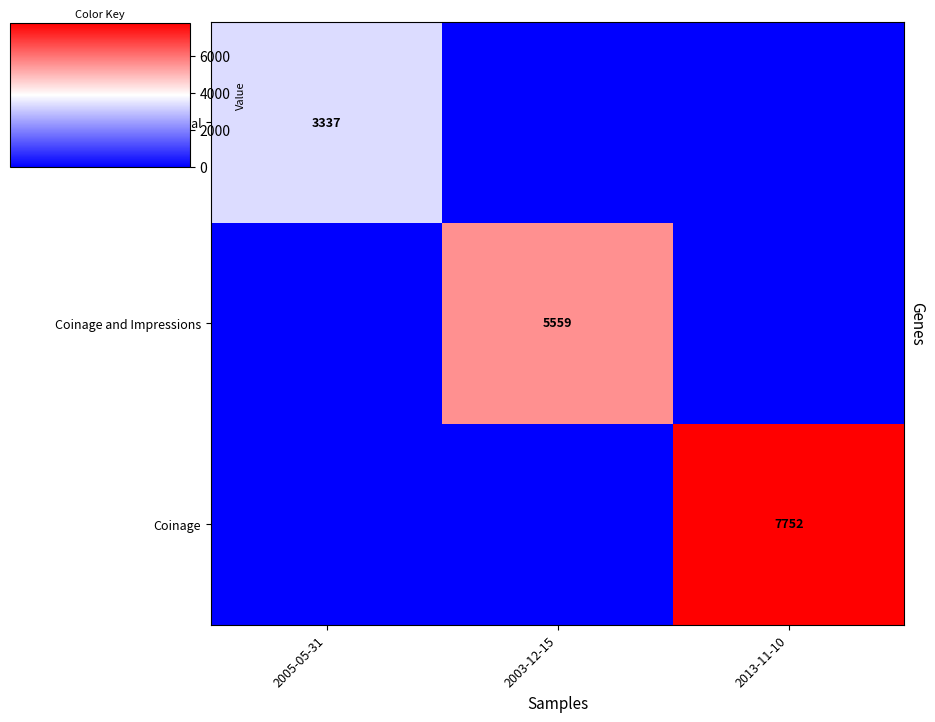

True or false: Coinage and Impressions has a value of 9193 at 2003-12-15.

False